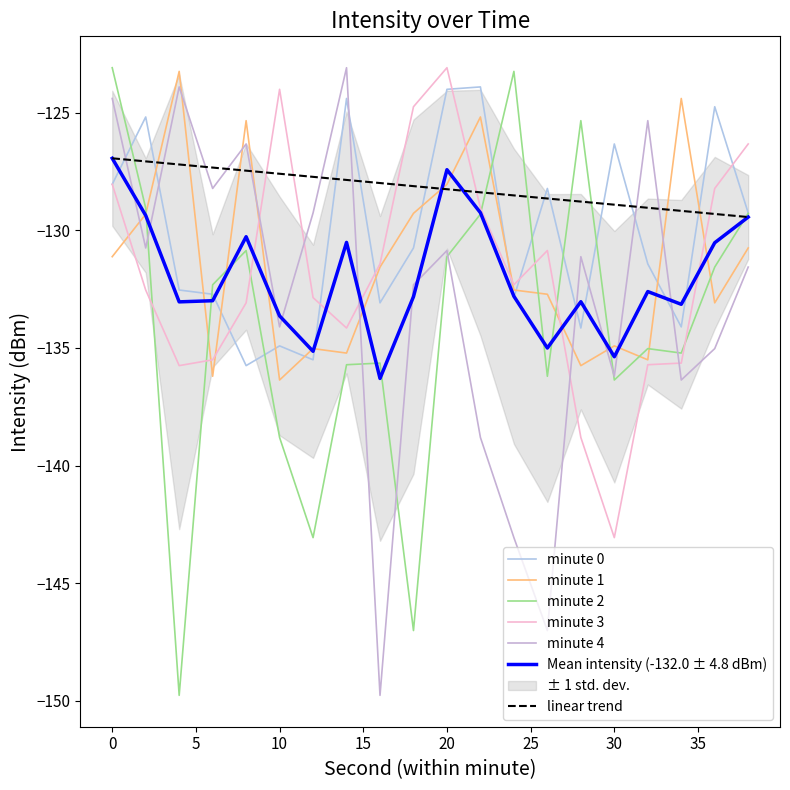

At which label does minute 4 reach its peak?

14